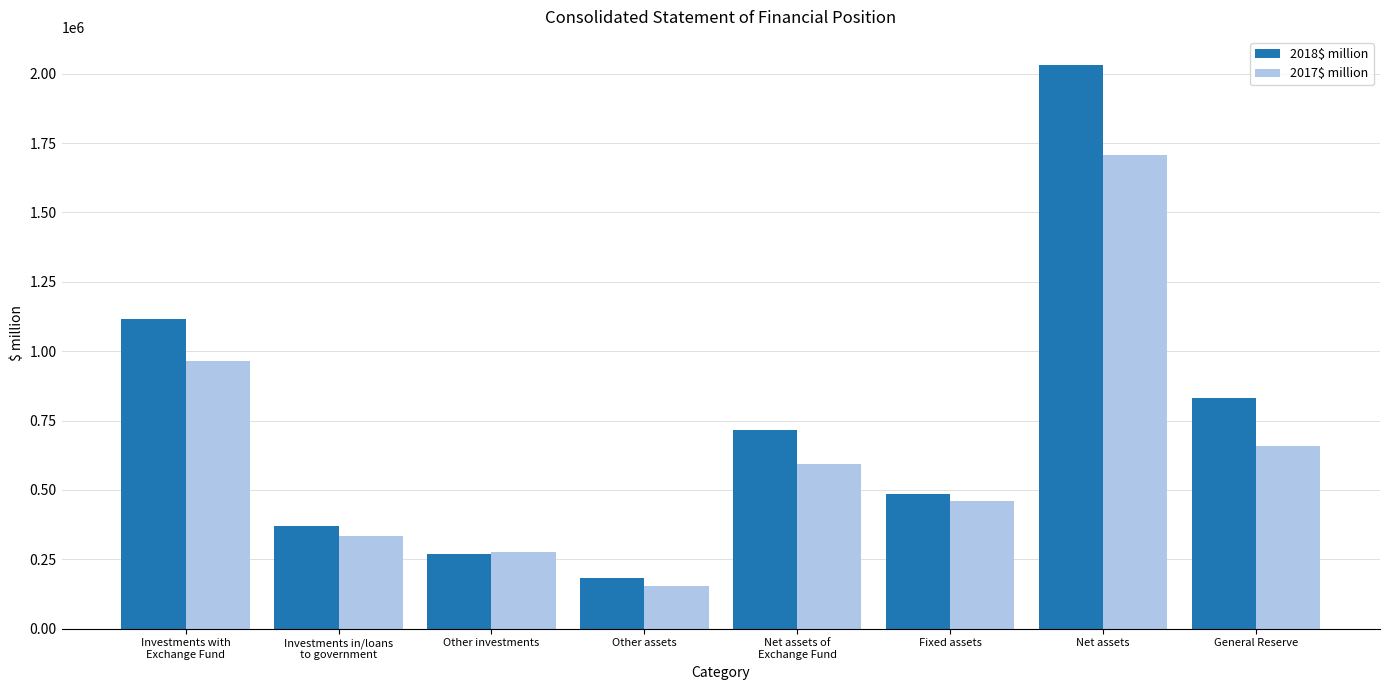

At which category is the sum across all series the highest?

Net assets